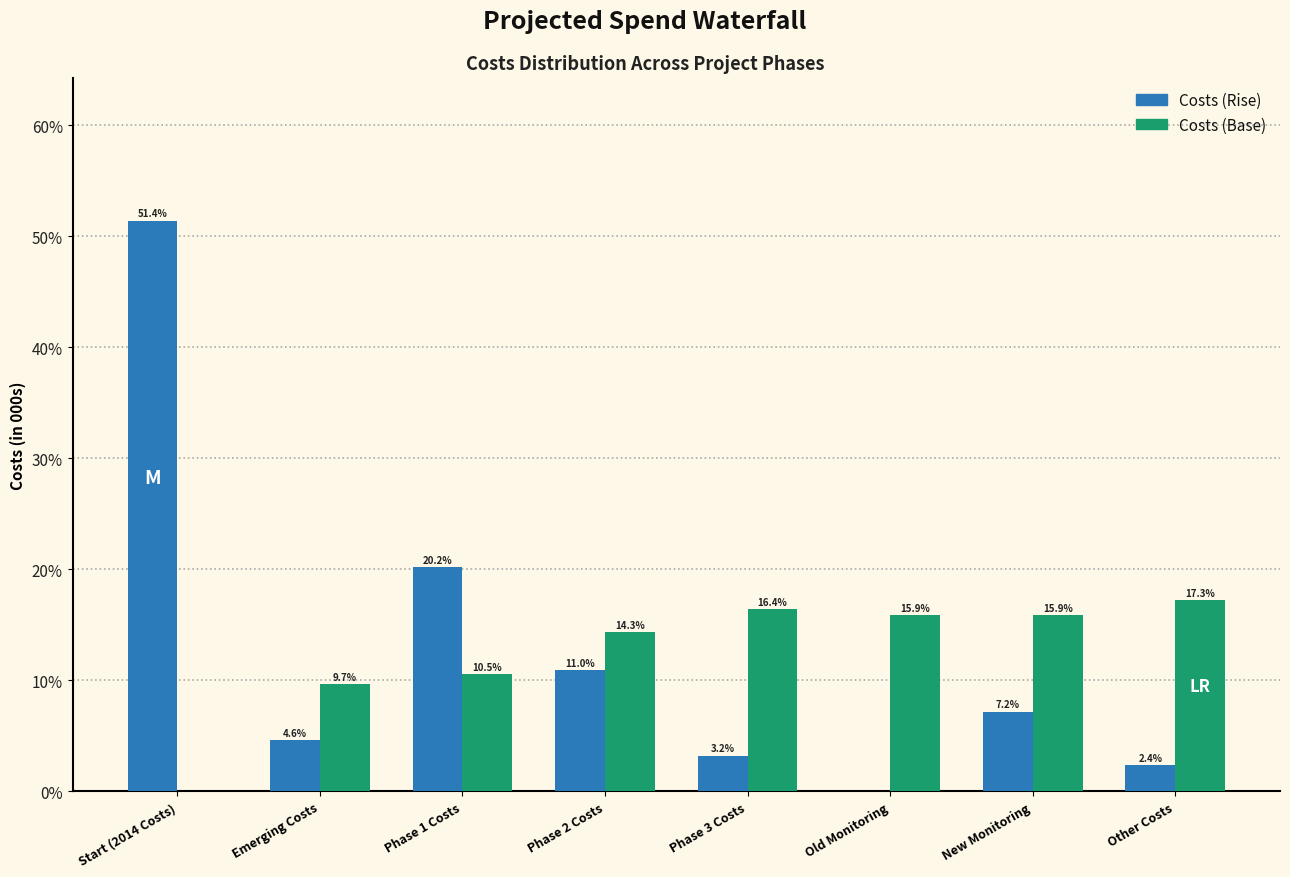

Reading right to left, what are all the values shown in this chart?

Costs (Rise): Other Costs=2.4	New Monitoring=7.2	Old Monitoring=0.0	Phase 3 Costs=3.2	Phase 2 Costs=11.0	Phase 1 Costs=20.2	Emerging Costs=4.6	Start (2014 Costs)=51.4
Costs (Base): Other Costs=17.3	New Monitoring=15.9	Old Monitoring=15.9	Phase 3 Costs=16.4	Phase 2 Costs=14.3	Phase 1 Costs=10.5	Emerging Costs=9.7	Start (2014 Costs)=0.0